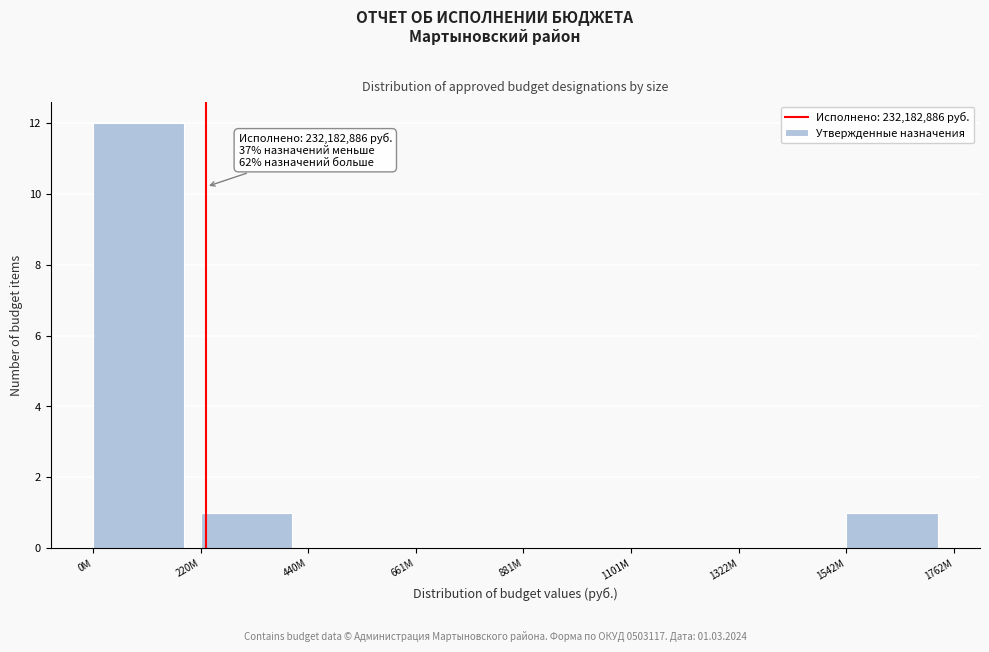

Reading right to left, extract all data points from this chart.

1542M=1	1322M=0	1101M=0	881M=0	661M=0	440M=0	220M=1	0M=12